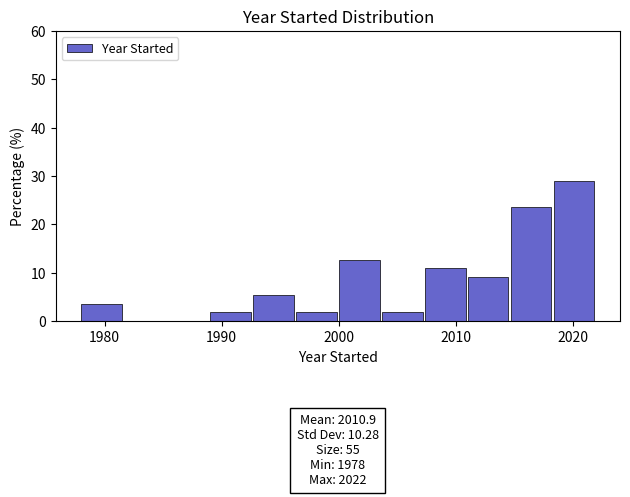

Read against the x-axis, roughly where is the centre of the tallest bar?

2020